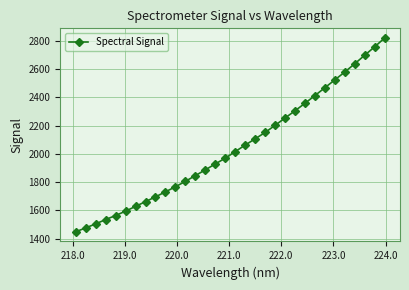

What is the value of the 3rd point from the left?

1503.7